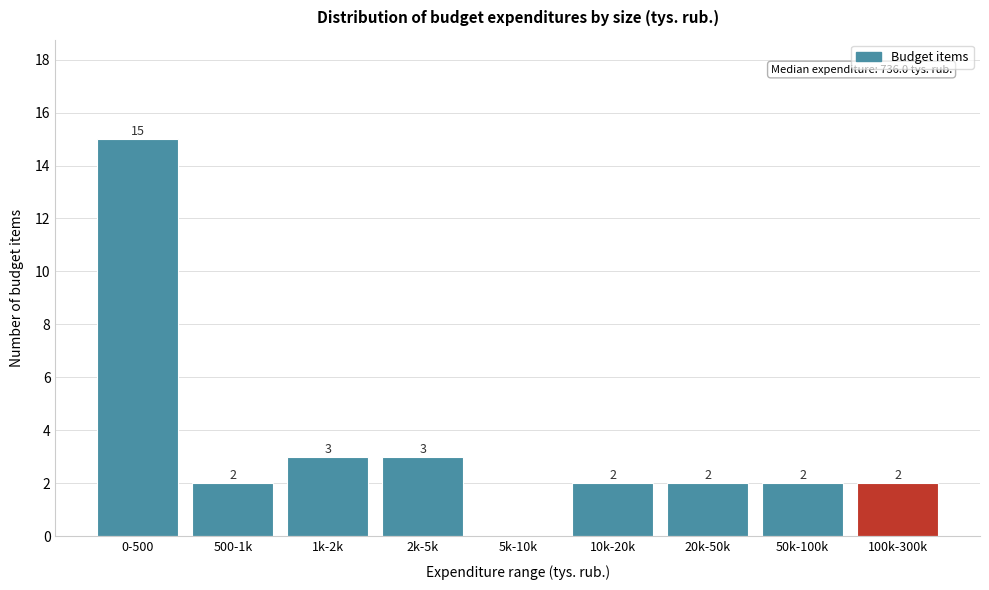

Reading left to right, transcribe all the data shown in this chart.

0-500=15	500-1k=2	1k-2k=3	2k-5k=3	5k-10k=0	10k-20k=2	20k-50k=2	50k-100k=2	100k-300k=2